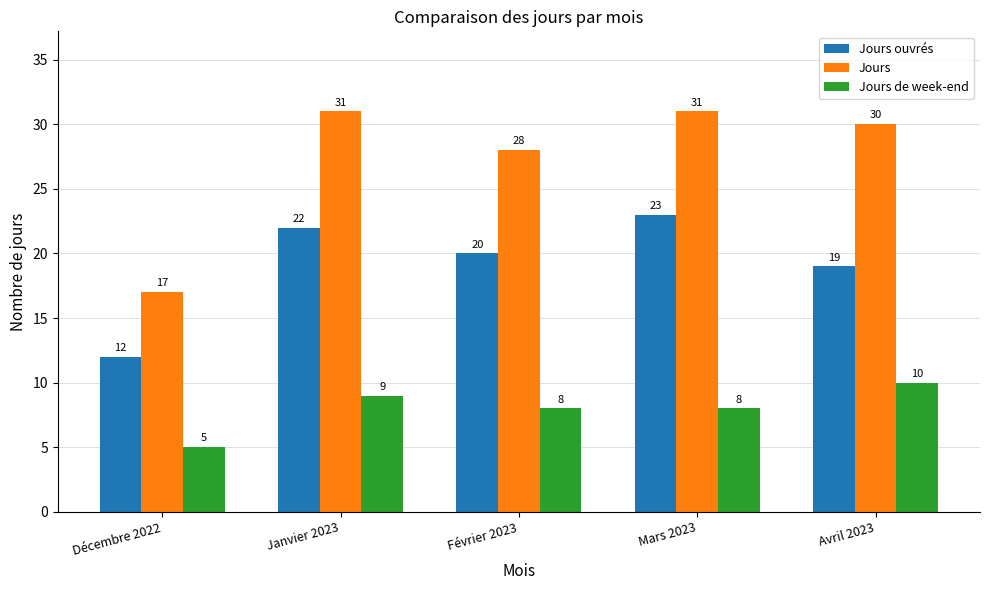

Which series has the largest total across all categories?

Jours